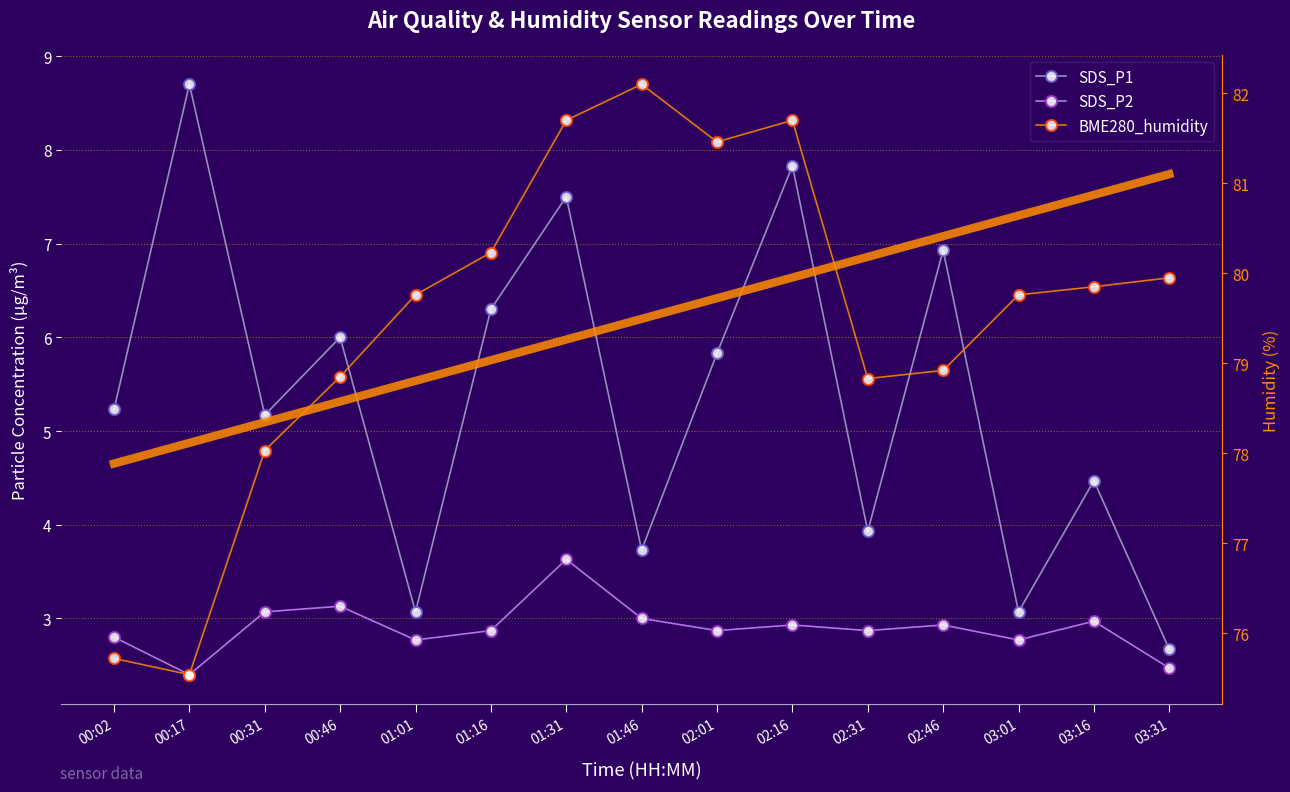

At which category does SDS_P1 reach its first local peak?

00:17